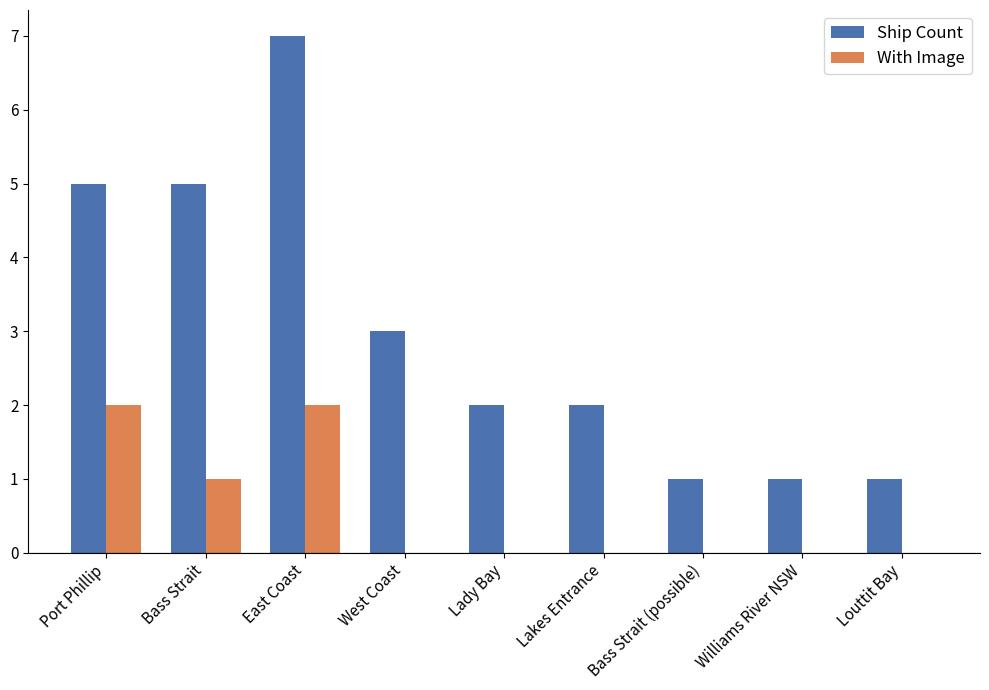

How many groups of bars are there?

9